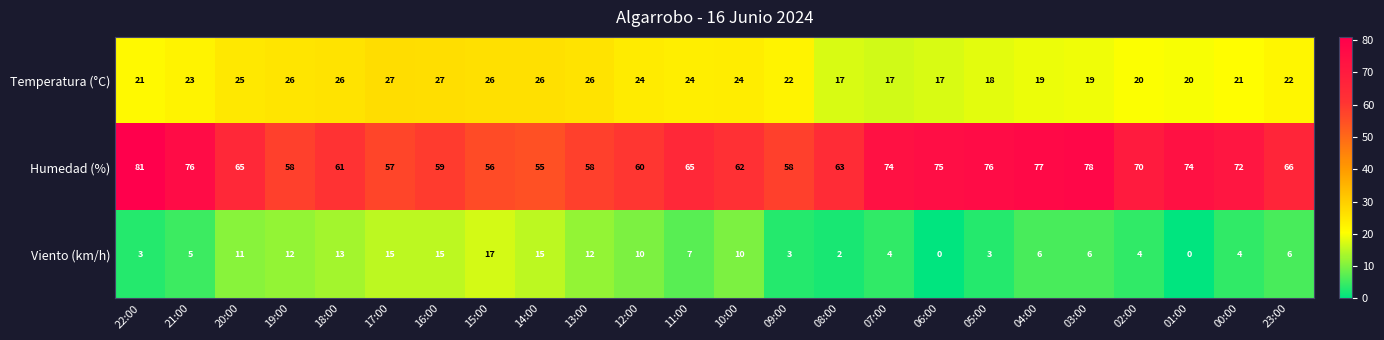

Which series has the largest range (max minus min)?

Humedad (%)